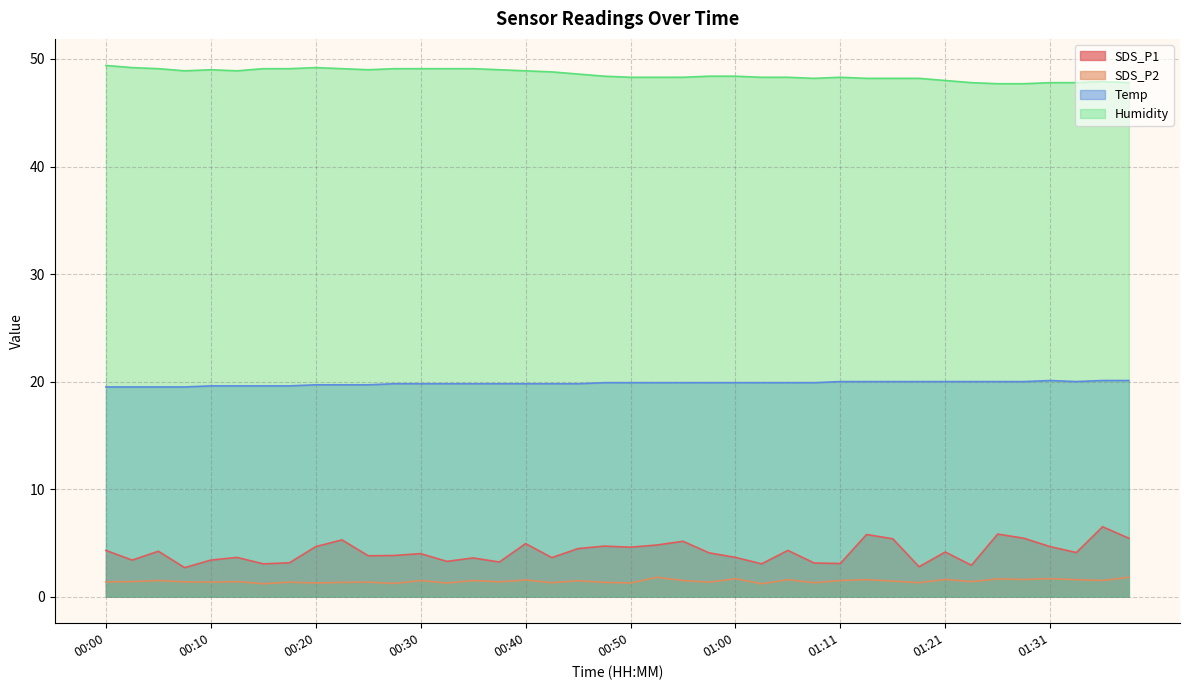

How many Temp values are between 19 and 20?

37